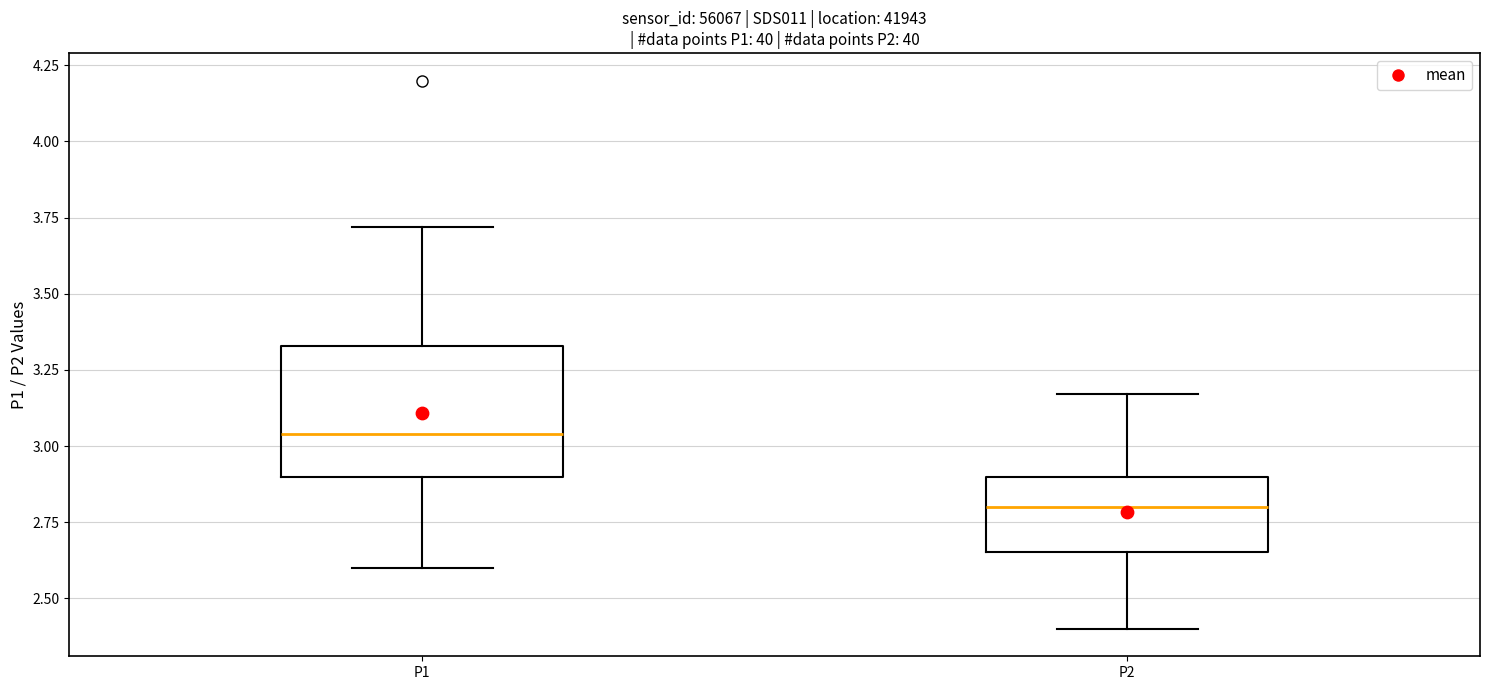

Which box's median line is the lowest?

P2